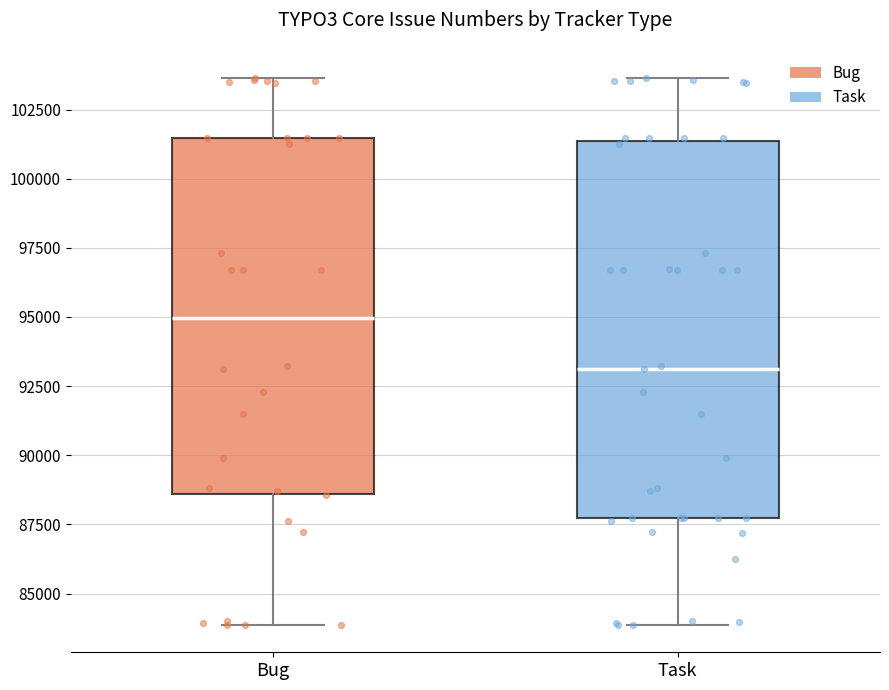

Where does the upper whisker of the box for Bug end on the y-axis? The values are not printed on the chart, so give them approximately, as read against the axis.

103500